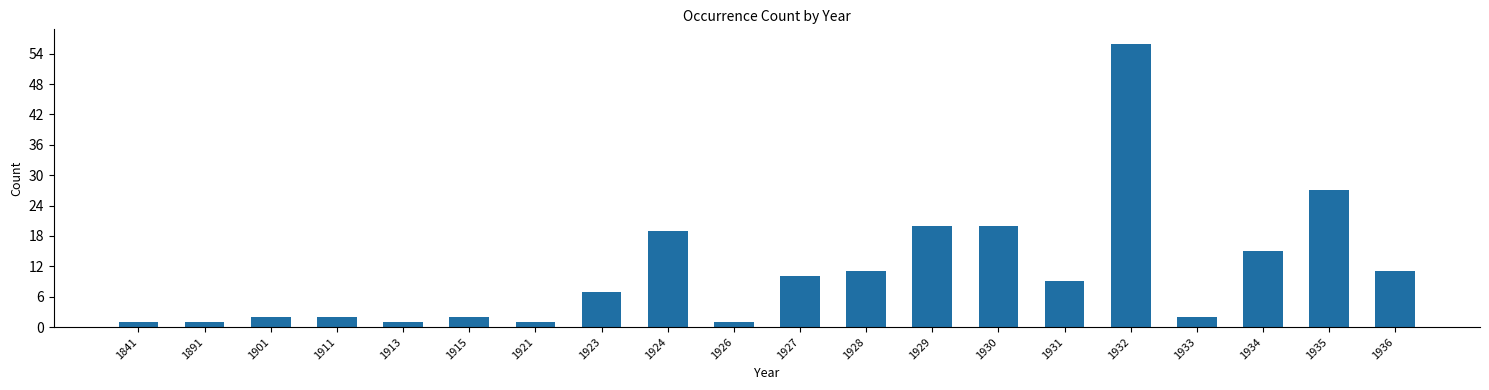

How many distinct data groups are displayed?

1